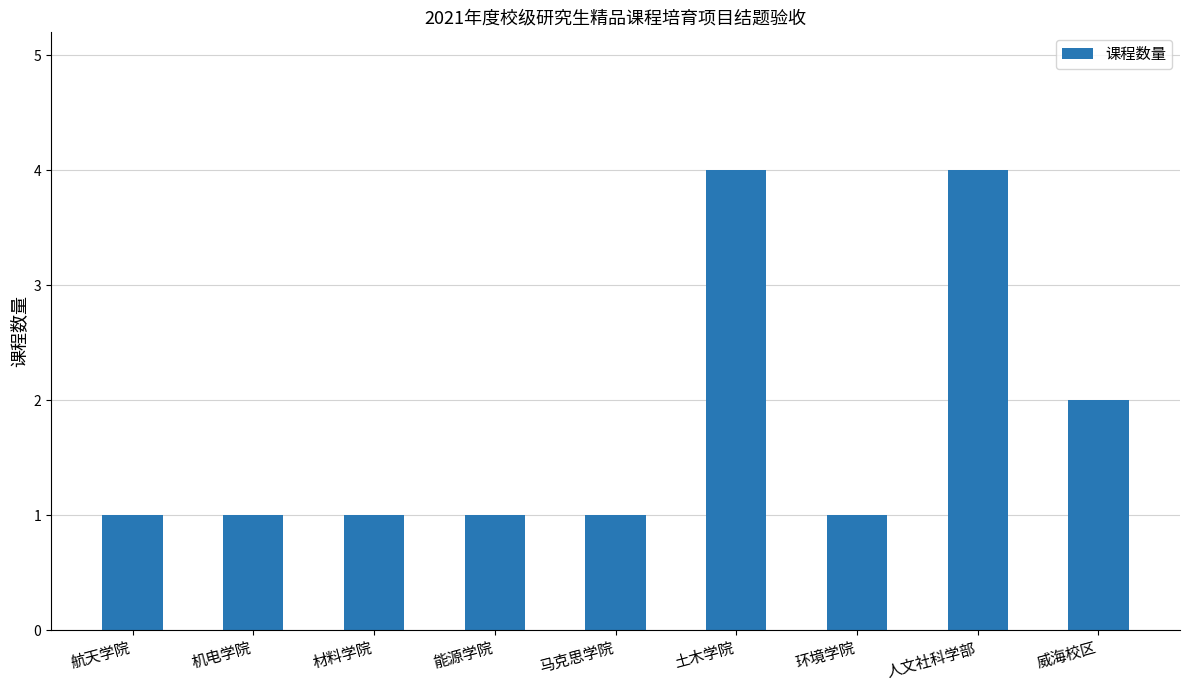

What is the change in value from 马克思学院 to 人文社科学部?

+3